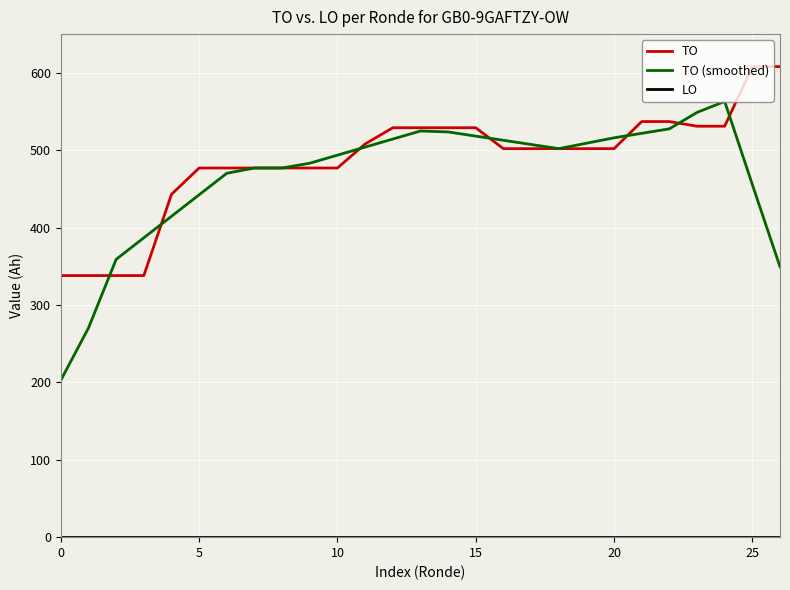

What is the maximum value shown in the chart?

608.0